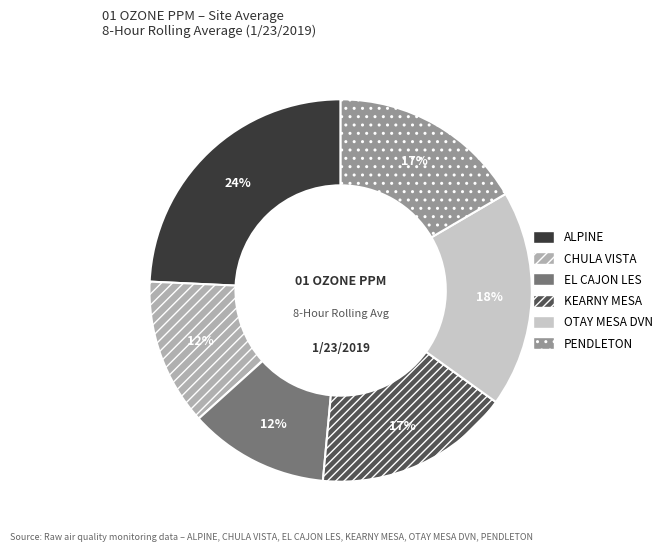

To the nearest percent, what portion does OTAY MESA DVN represent?

18%